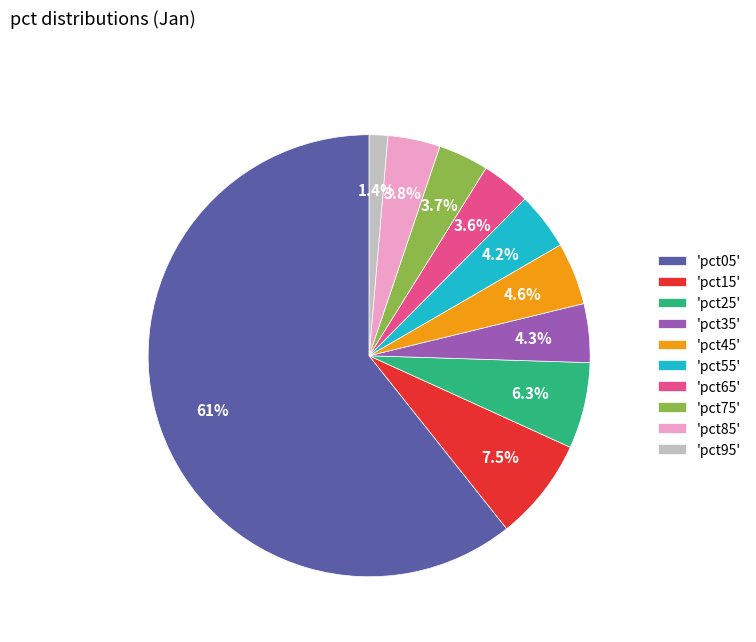

Count the number of slices in the pie.

10